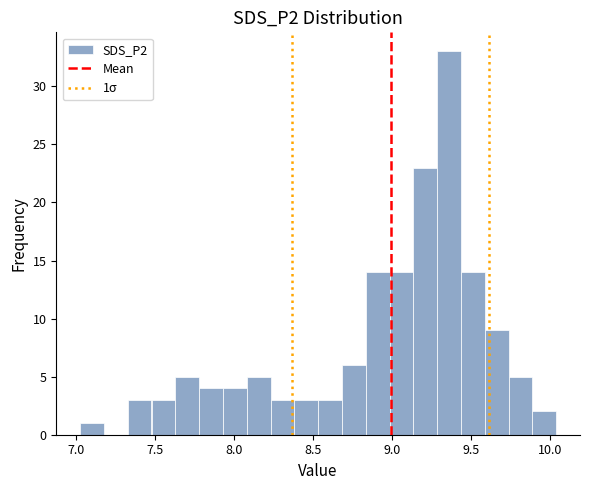

Around what value on the x-axis is the tallest bar? Give the approximate position of its centre, as read against the axis.

9.35